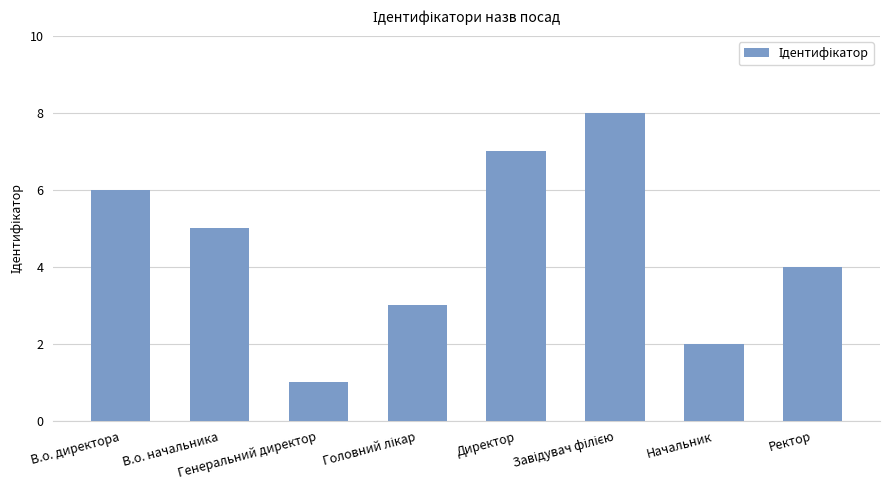

What is the difference between the second highest and minimum values?

6